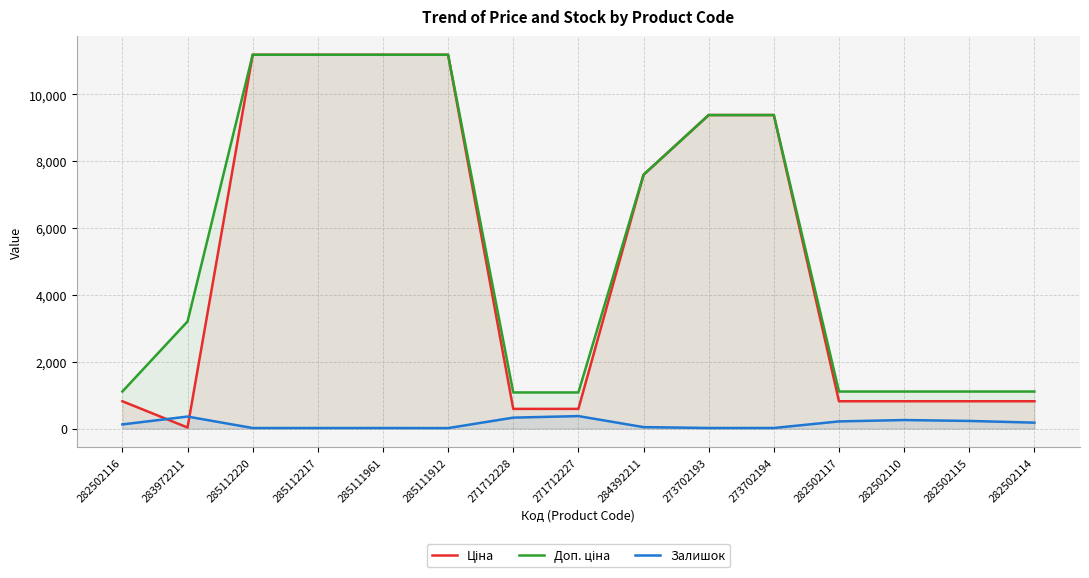

What are all the series names shown in the legend?

Ціна, Доп. ціна, Залишок